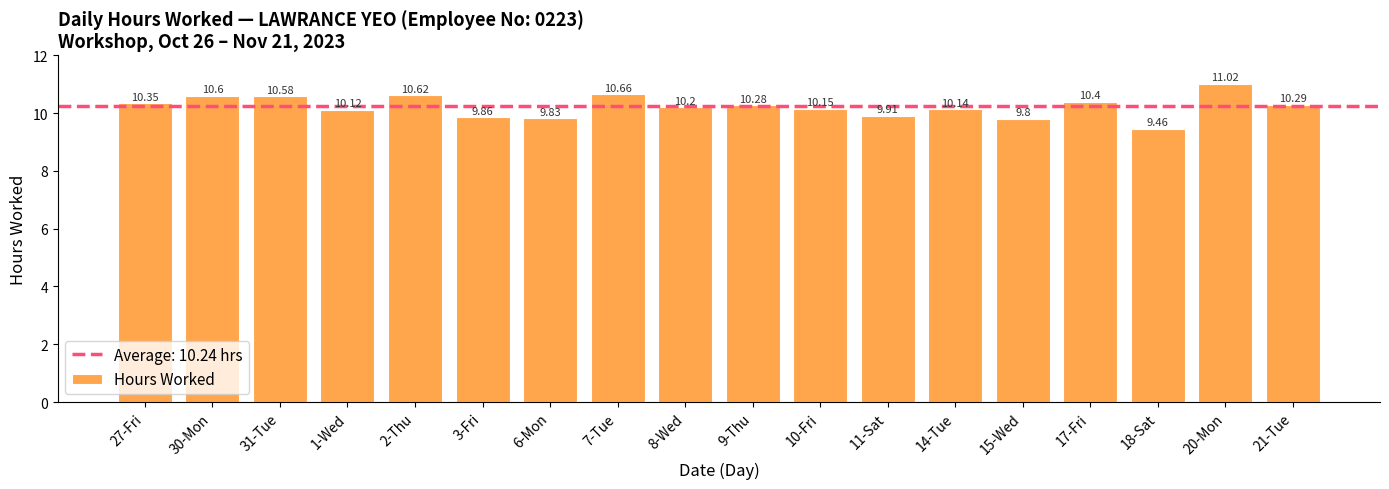

What is the approximate value at 30-Mon?

10.6